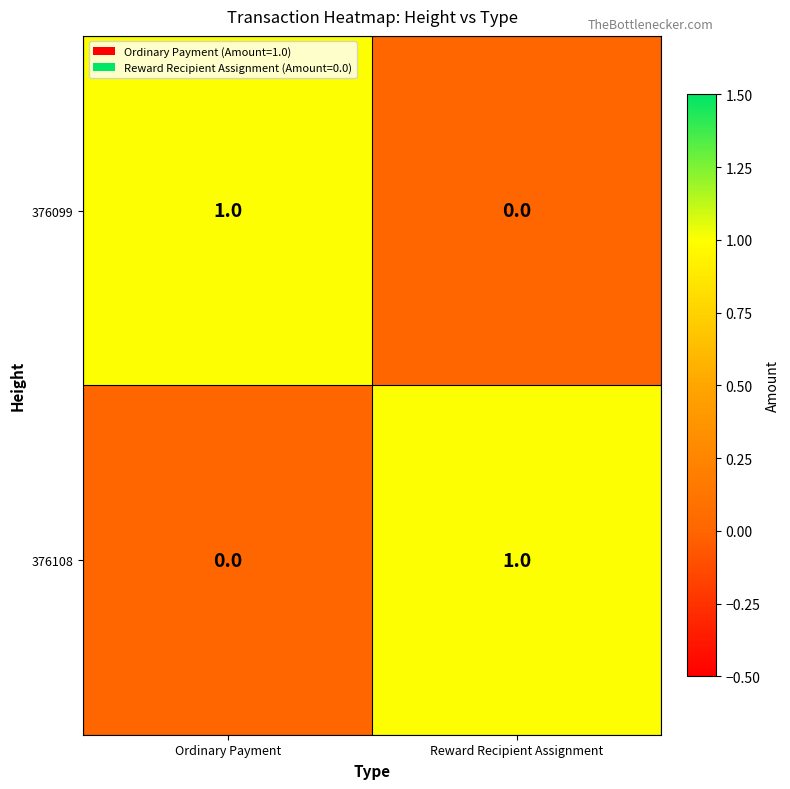

At Reward Recipient Assignment, list the series in order from smallest to largest.

376099, 376108